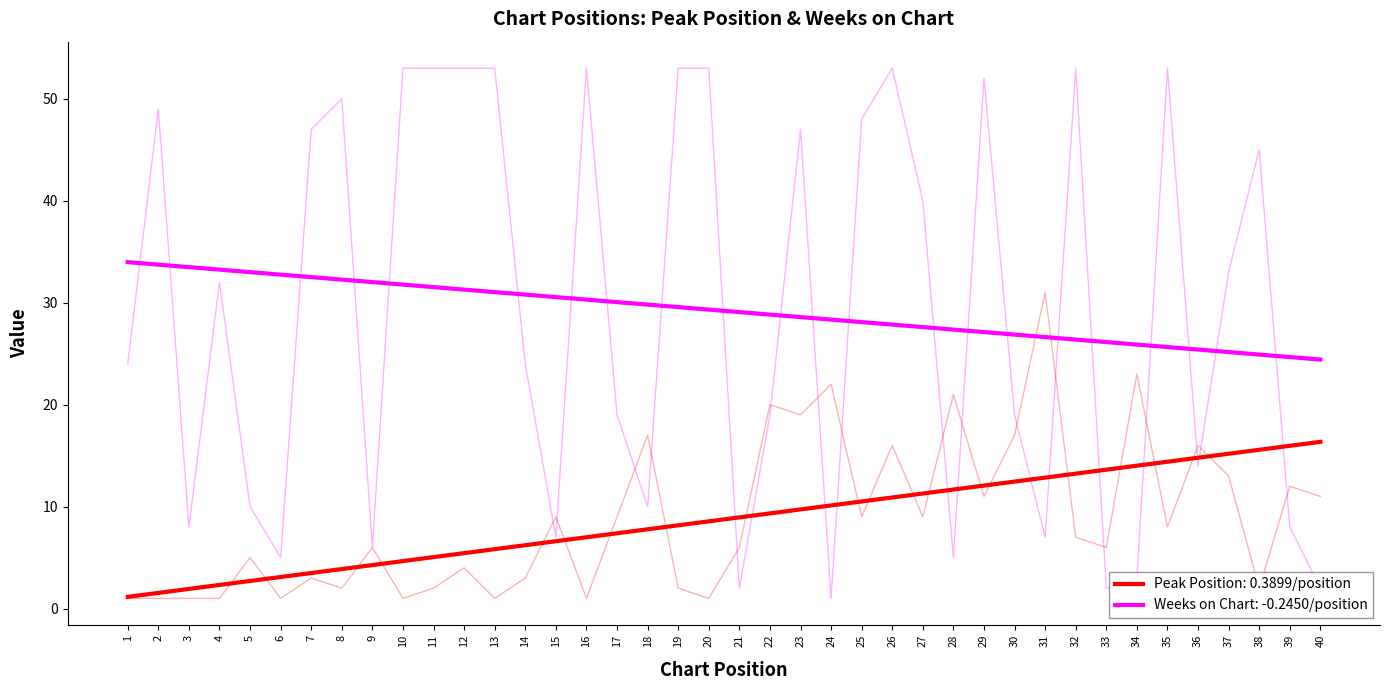

Reading left to right, extract all data points from this chart.

Peak Position: 1=1	2=1	3=1	4=1	5=5	6=1	7=3	8=2	9=6	10=1	11=2	12=4	13=1	14=3	15=9	16=1	17=9	18=17	19=2	20=1	21=6	22=20	23=19	24=22	25=9	26=16	27=9	28=21	29=11	30=17	31=31	32=7	33=6	34=23	35=8	36=16	37=13	38=2	39=12	40=11
Weeks on Chart: 1=24	2=49	3=8	4=32	5=10	6=5	7=47	8=50	9=6	10=53	11=53	12=53	13=53	14=24	15=7	16=53	17=19	18=10	19=53	20=53	21=2	22=19	23=47	24=1	25=48	26=53	27=40	28=5	29=52	30=19	31=7	32=53	33=2	34=3	35=53	36=14	37=33	38=45	39=8	40=2